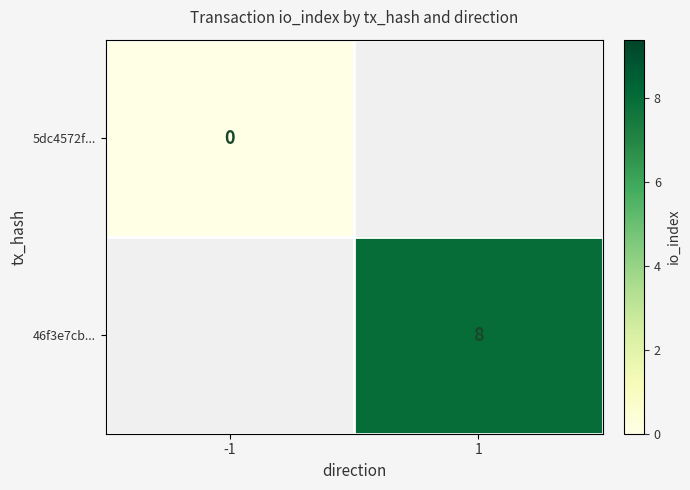

Is the value of 5dc4572f... at -1 greater than the value of 46f3e7cb... at 1?

No